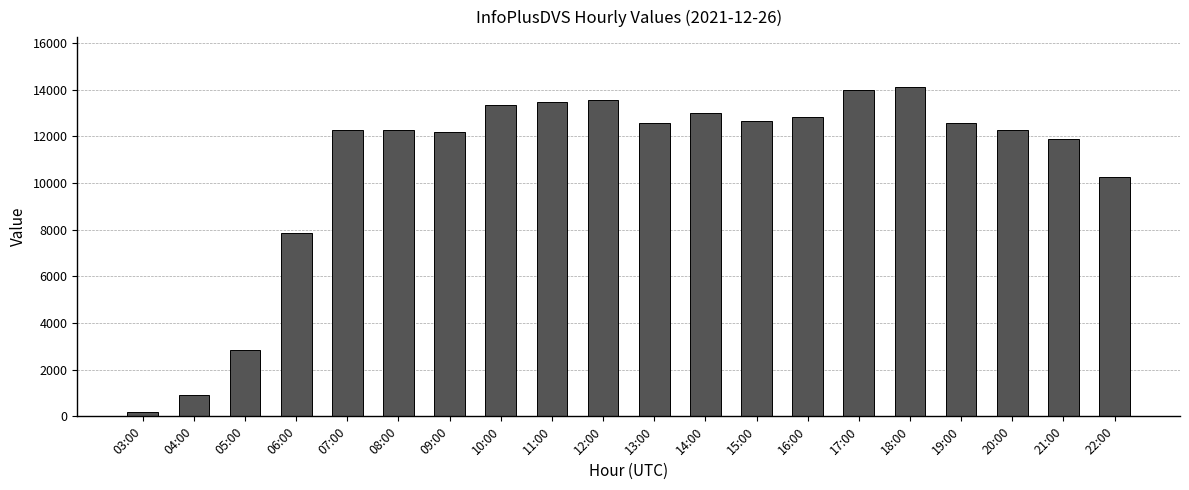

Does the chart contain stacked bars?

No